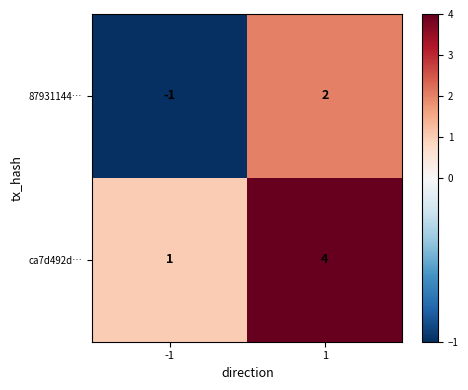

Is the value of 87931144… at 1 greater than the value of ca7d492d… at -1?

Yes